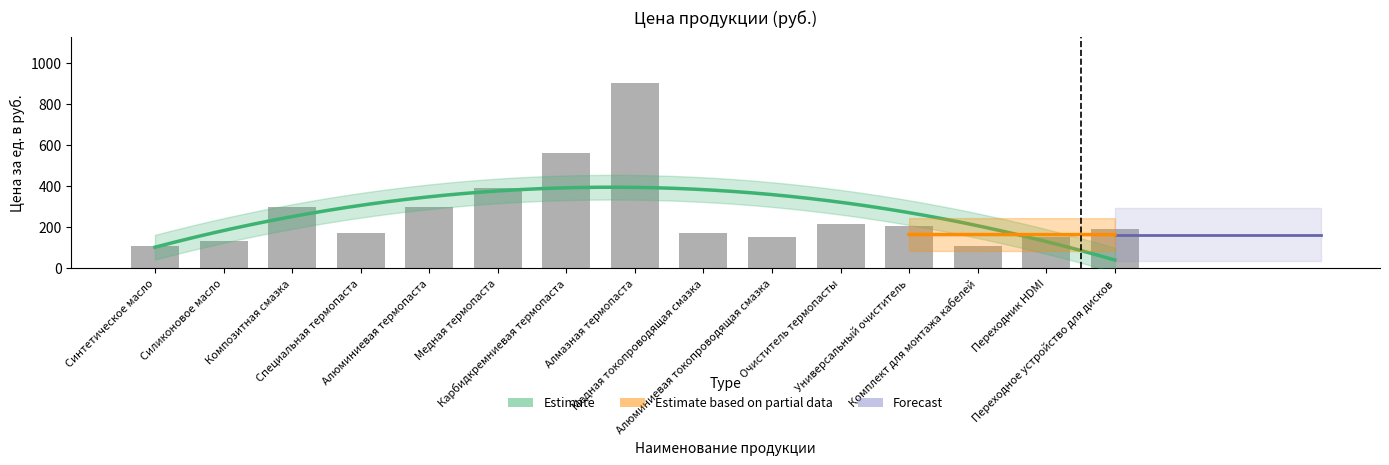

What is the change in value from Синтетическое масло to Медная токопроводящая смазка?

+62